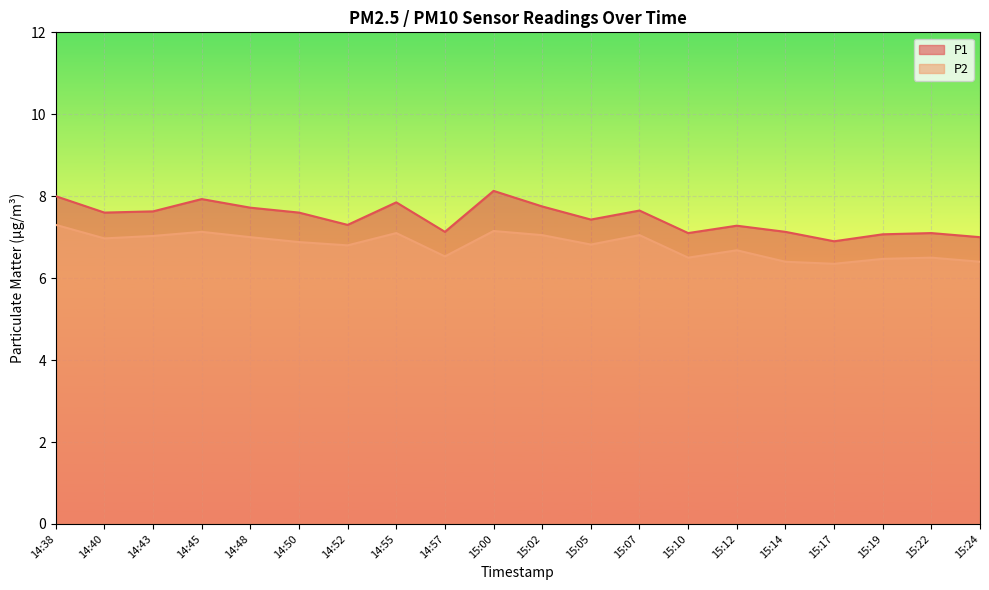

Reading left to right, transcribe all the data shown in this chart.

P1: 14:38=8.0	14:40=7.6	14:43=7.6	14:45=7.9	14:48=7.7	14:50=7.6	14:52=7.3	14:55=7.8	14:57=7.1	15:00=8.1	15:02=7.8	15:05=7.4	15:07=7.7	15:10=7.1	15:12=7.3	15:14=7.1	15:17=6.9	15:19=7.1	15:22=7.1	15:24=7.0
P2: 14:38=7.3	14:40=7.0	14:43=7.0	14:45=7.1	14:48=7.0	14:50=6.9	14:52=6.8	14:55=7.1	14:57=6.5	15:00=7.2	15:02=7.0	15:05=6.8	15:07=7.0	15:10=6.5	15:12=6.7	15:14=6.4	15:17=6.3	15:19=6.5	15:22=6.5	15:24=6.4